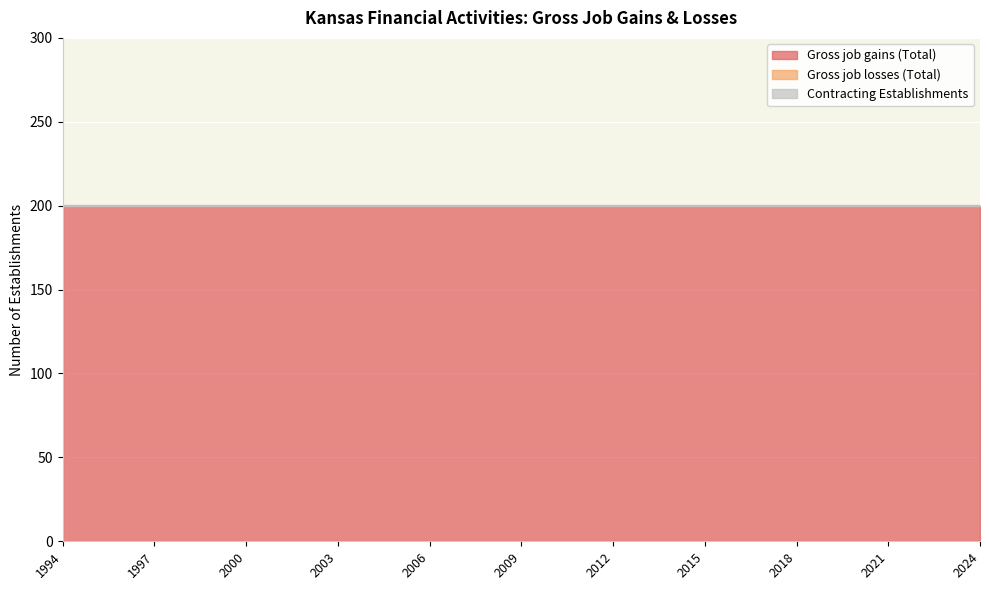

Reading left to right, extract all data points from this chart.

Gross job gains (Total): 1994=200	1995=200	1996=200	1997=200	1998=200	1999=200	2000=200	2001=200	2002=200	2003=200	2004=200	2005=200	2006=200	2007=200	2008=200	2009=200	2010=200	2011=200	2012=200	2013=200	2014=200	2015=200	2016=200	2017=200	2018=200	2019=200	2020=200	2021=200	2022=200	2023=200	2024=200
Gross job losses (Total): 1994=0	1995=0	1996=0	1997=0	1998=0	1999=0	2000=0	2001=0	2002=0	2003=0	2004=0	2005=0	2006=0	2007=0	2008=0	2009=0	2010=0	2011=0	2012=0	2013=0	2014=0	2015=0	2016=0	2017=0	2018=0	2019=0	2020=0	2021=0	2022=0	2023=0	2024=0
Contracting Establishments: 1994=0	1995=0	1996=0	1997=0	1998=0	1999=0	2000=0	2001=0	2002=0	2003=0	2004=0	2005=0	2006=0	2007=0	2008=0	2009=0	2010=0	2011=0	2012=0	2013=0	2014=0	2015=0	2016=0	2017=0	2018=0	2019=0	2020=0	2021=0	2022=0	2023=0	2024=0